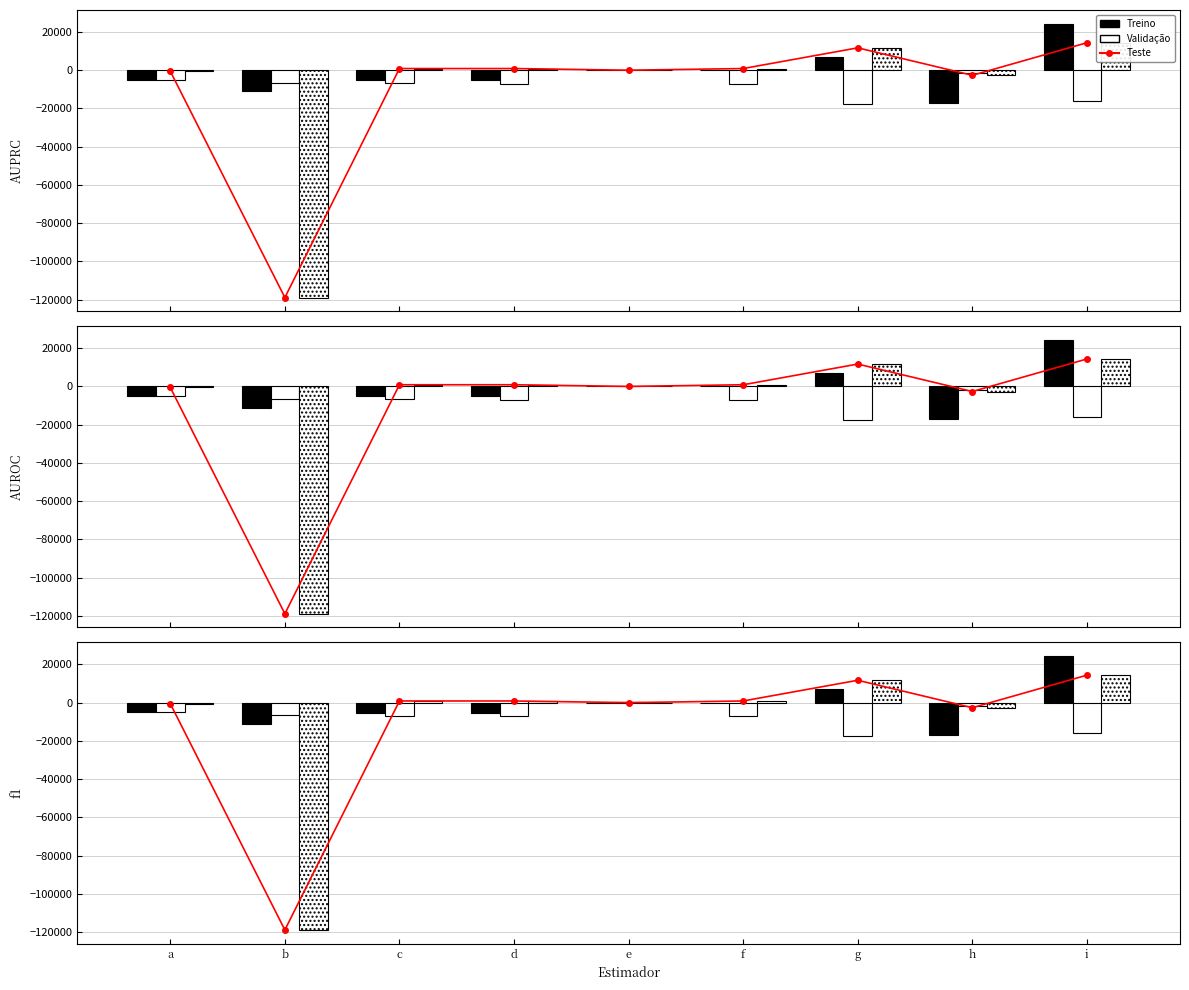

Does the chart contain any negative values?

Yes